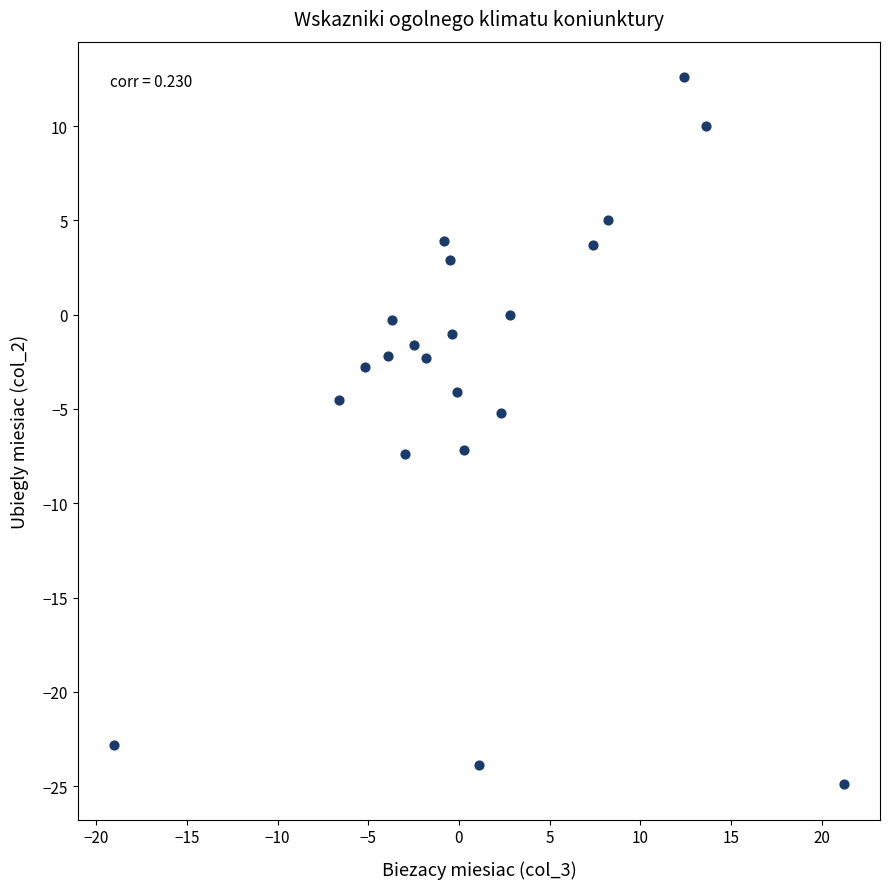

What is the range of X values (max minus min)?

40.2